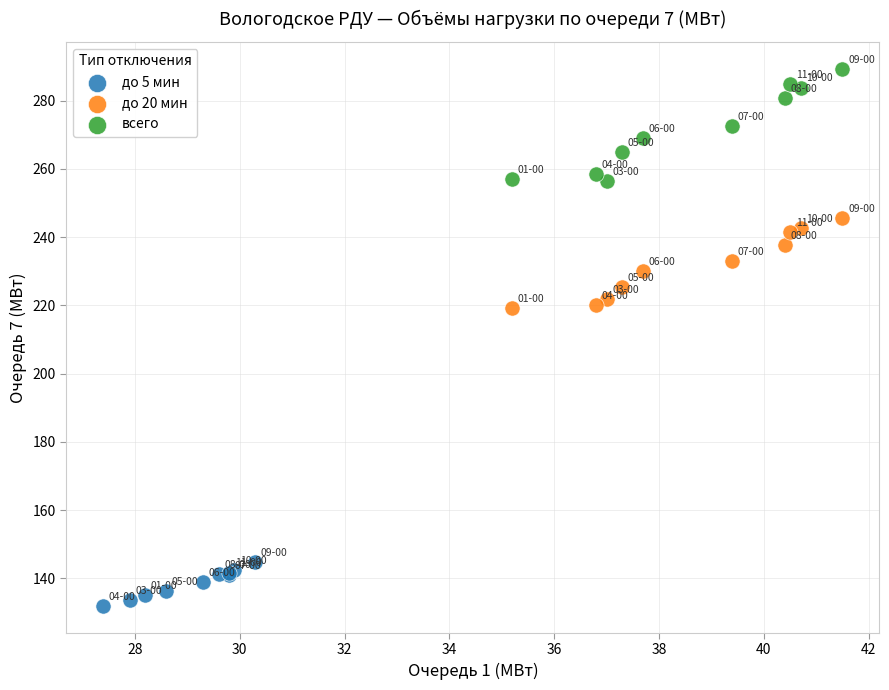

Which series has the widest spread of Y values?

всего